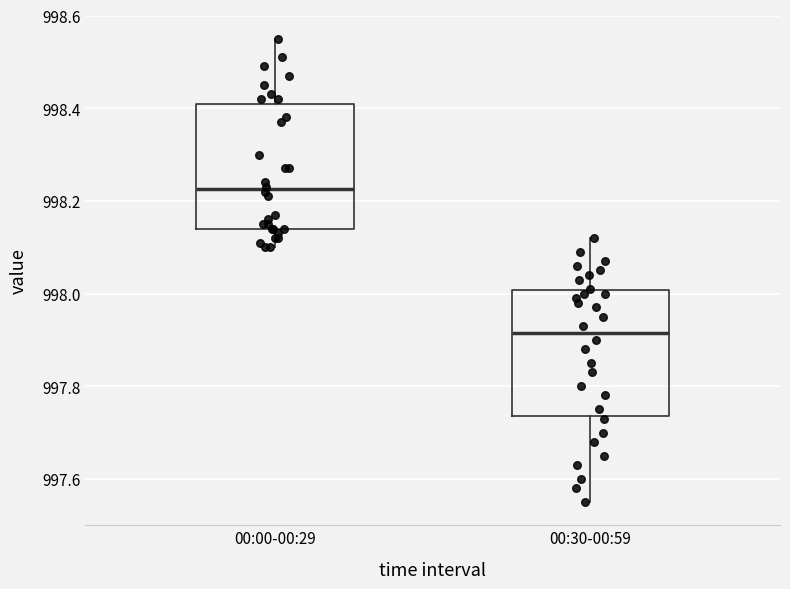

Reading left to right, transcribe this box plot: for each box, give where its median line is, the range the box spans, and where its two whiskers end, as read against the y-axis. The values are not printed on the chart, so give them approximately, as read against the axis.

00:00-00:29: median 998.22, box 998.14 to 998.42, whiskers 998.10 to 998.56
00:30-00:59: median 997.92, box 997.74 to 998.00, whiskers 997.56 to 998.12